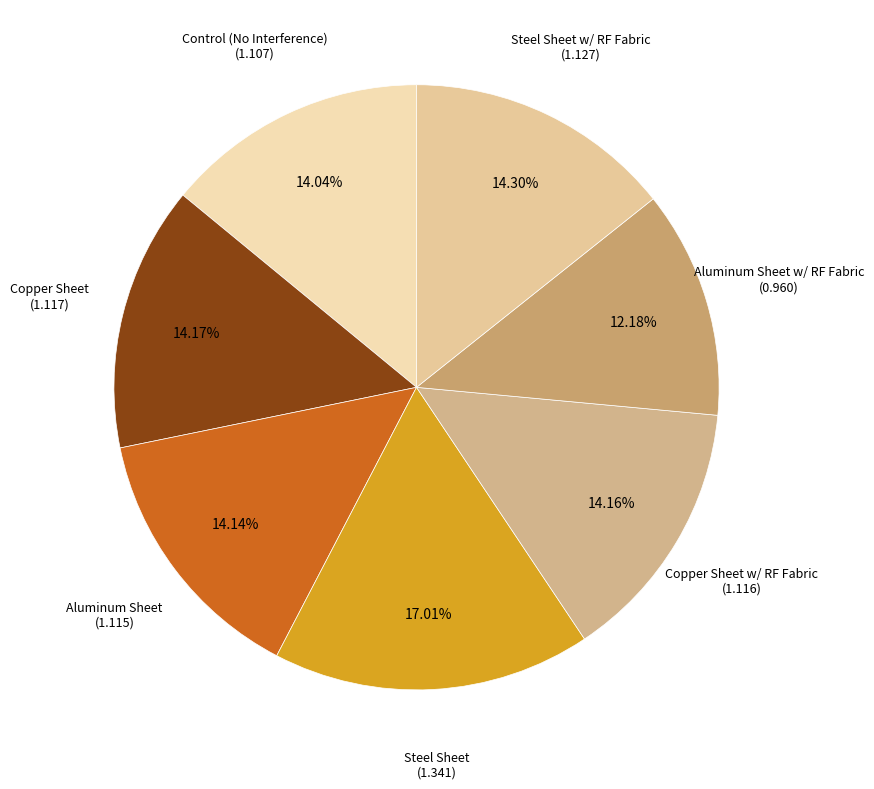

To the nearest percent, what portion does Aluminum Sheet represent?

14%